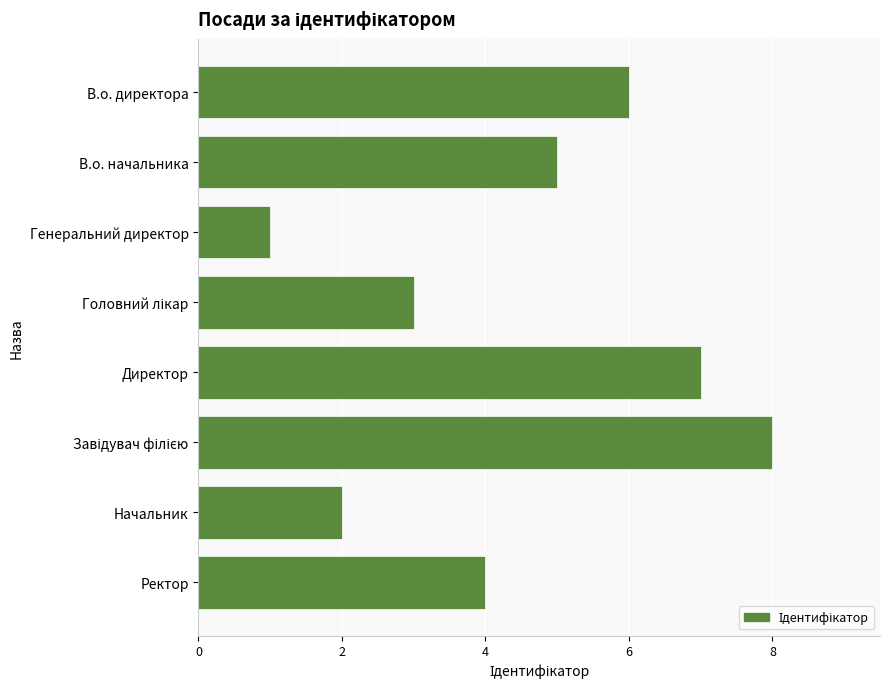

Reading top to bottom, transcribe all the data shown in this chart.

6	5	1	3	7	8	2	4